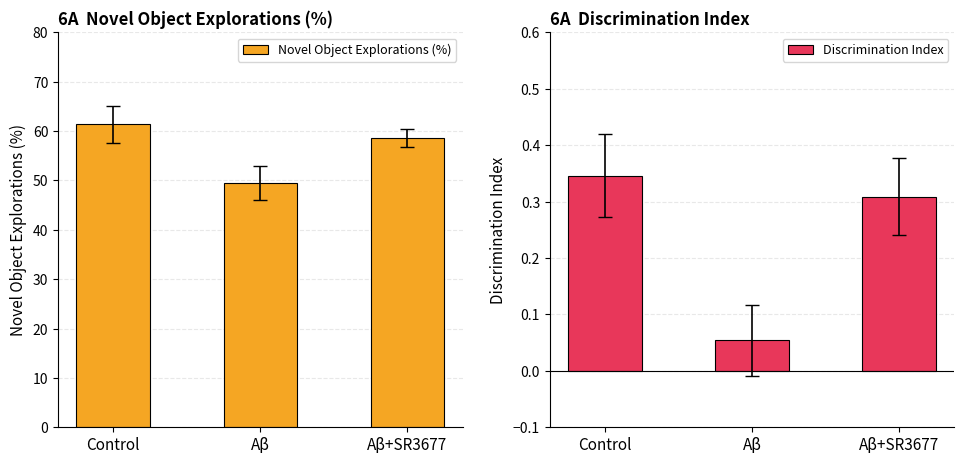

Rank the categories by Discrimination Index value from lowest to highest.

Aβ, Aβ+SR3677, Control